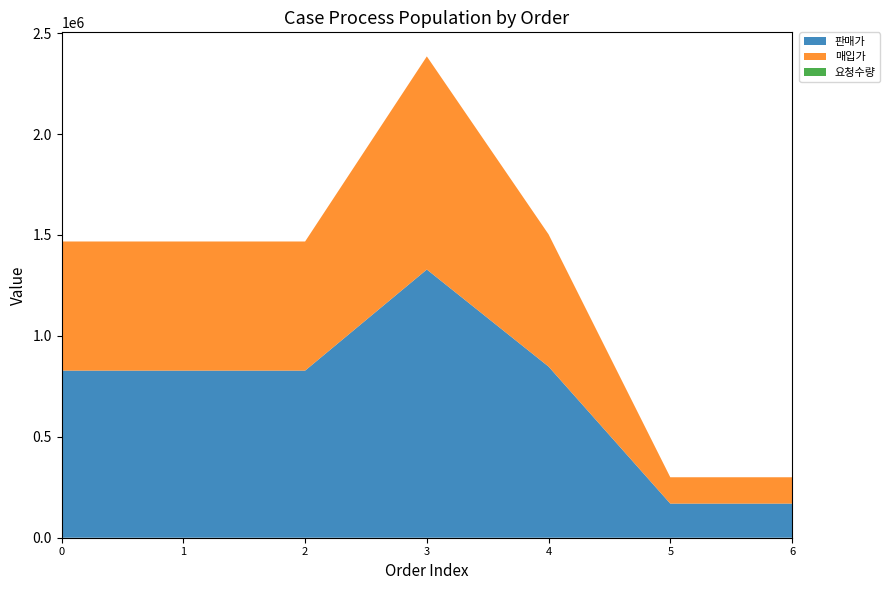

Reading right to left, what are all the values shown in this chart?

판매가: 169000	169000	848000	1329000	828000	828000	828000
매입가: 130591	130591	655273	1055951	639819	639819	639819
요청수량: 3	3	1	1	1	1	1